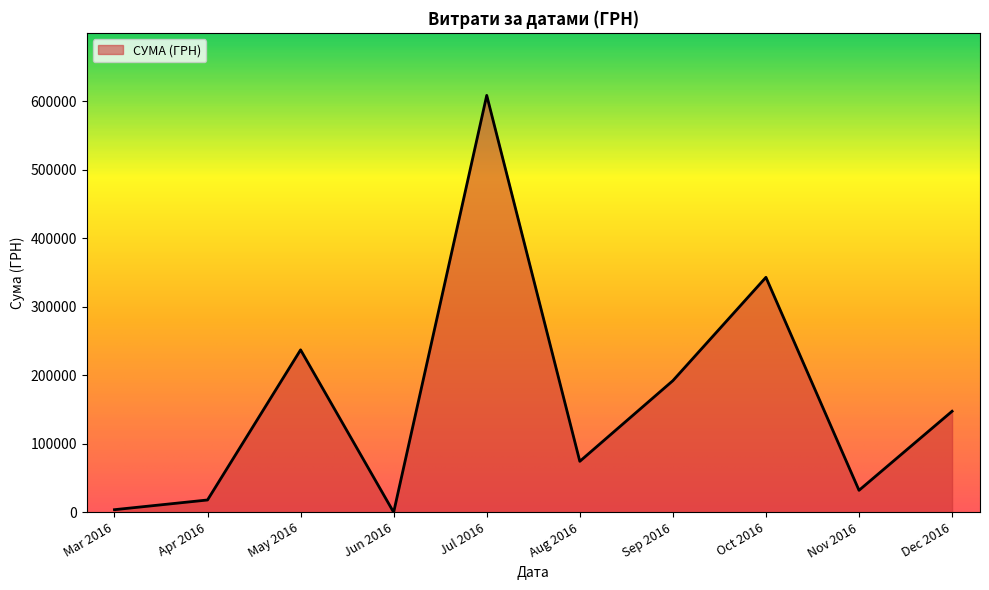

Reading right to left, what are all the values shown in this chart?

Dec 2016=147487.0	Nov 2016=32056.7	Oct 2016=343045.9	Sep 2016=192148.4	Aug 2016=74387.7	Jul 2016=608679.2	Jun 2016=0.0	May 2016=237149.3	Apr 2016=17955.7	Mar 2016=3793.8